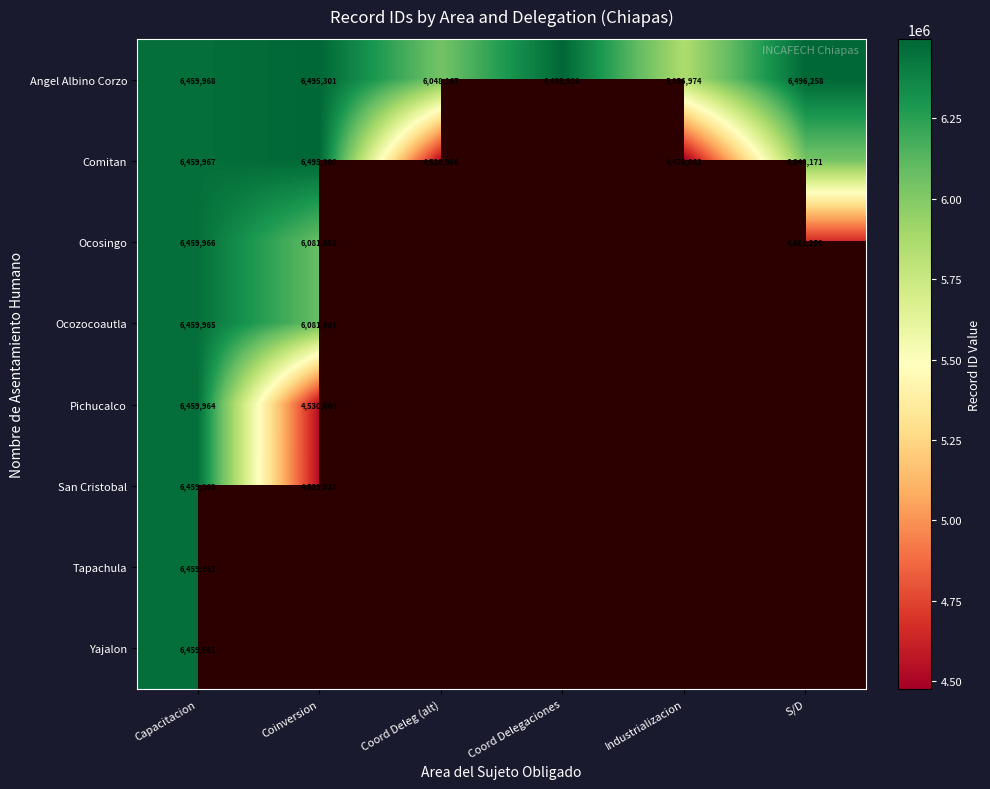

At Capacitacion, list the series in order from smallest to largest.

Yajalon, Tapachula, San Cristobal, Pichucalco, Ocozocoautla, Ocosingo, Comitan, Angel Albino Corzo